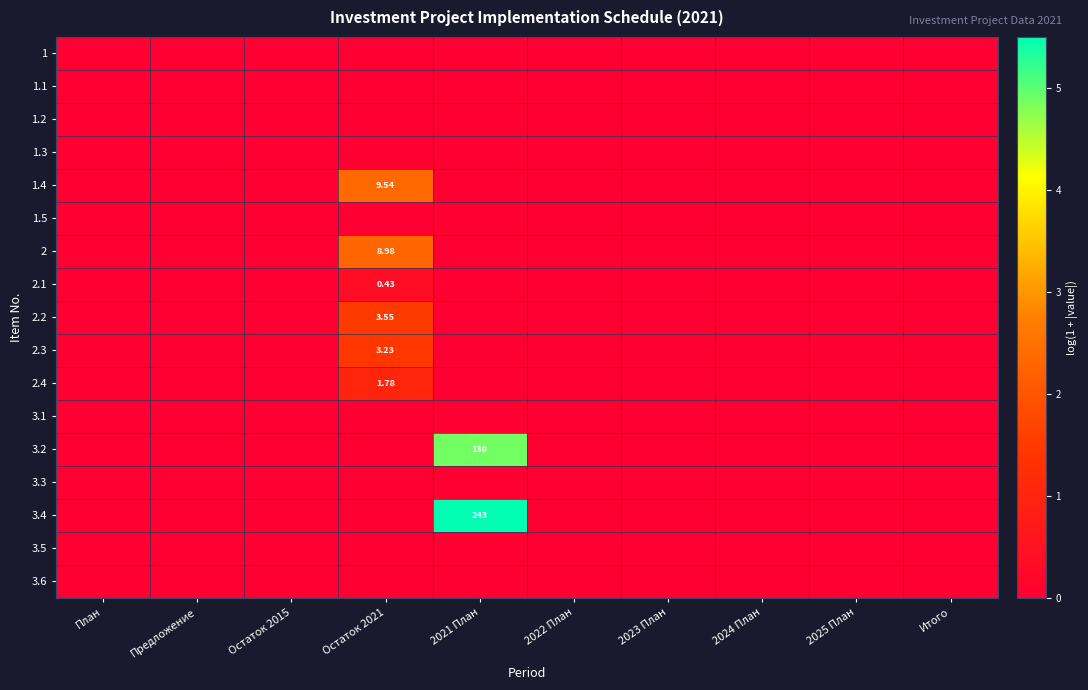

Count the 2.1 values in the range 0 to 1.

10